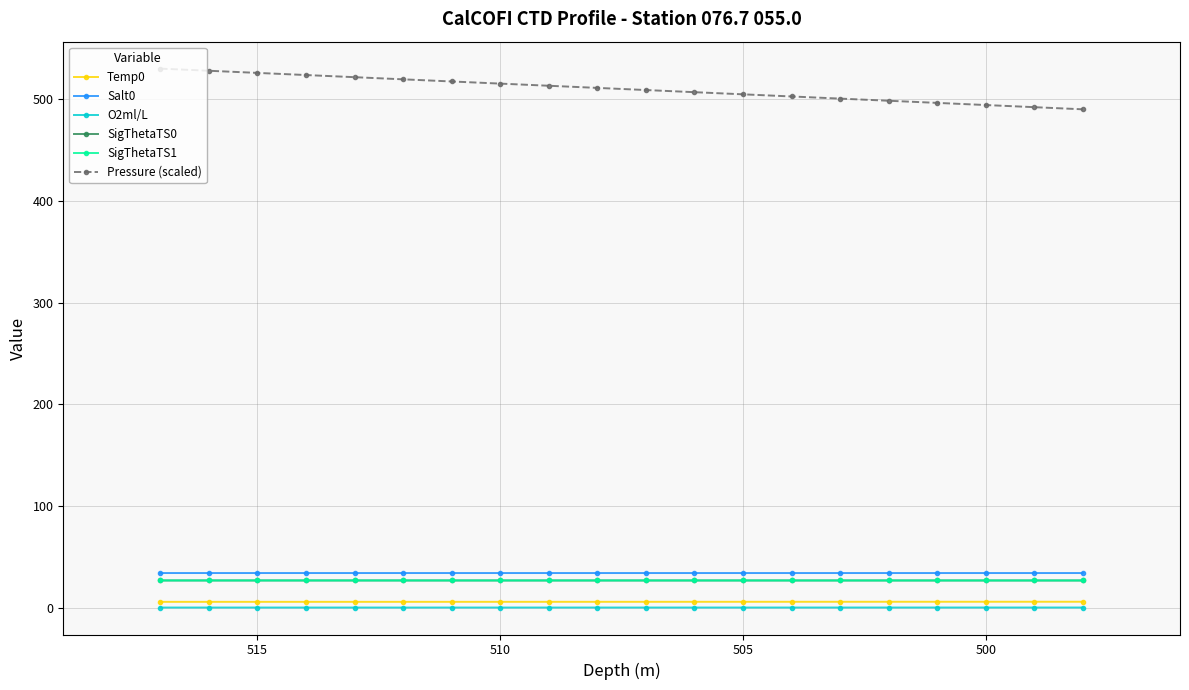

At how many categories does at least one series exceed 294?

20